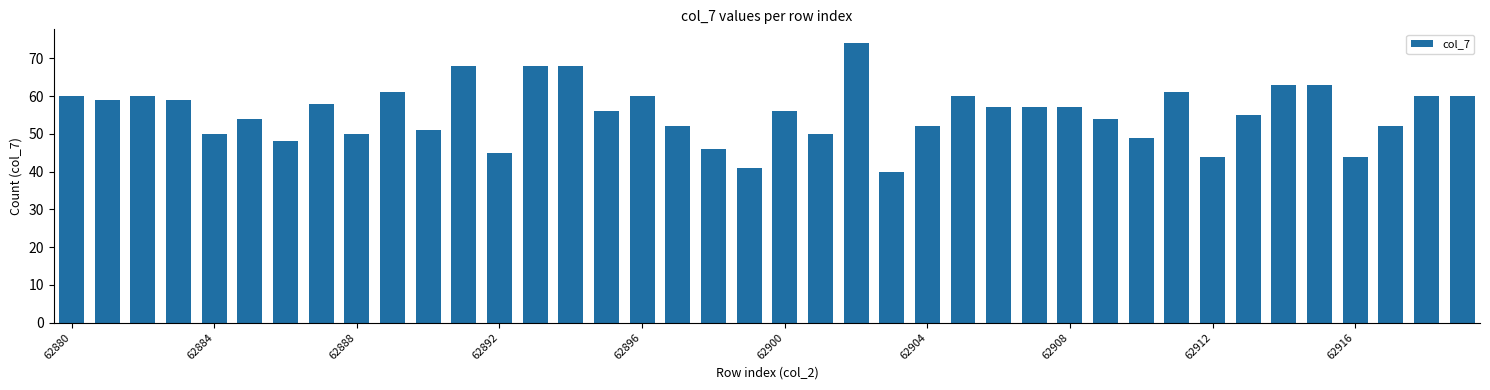

What is the minimum value shown in the chart?

40